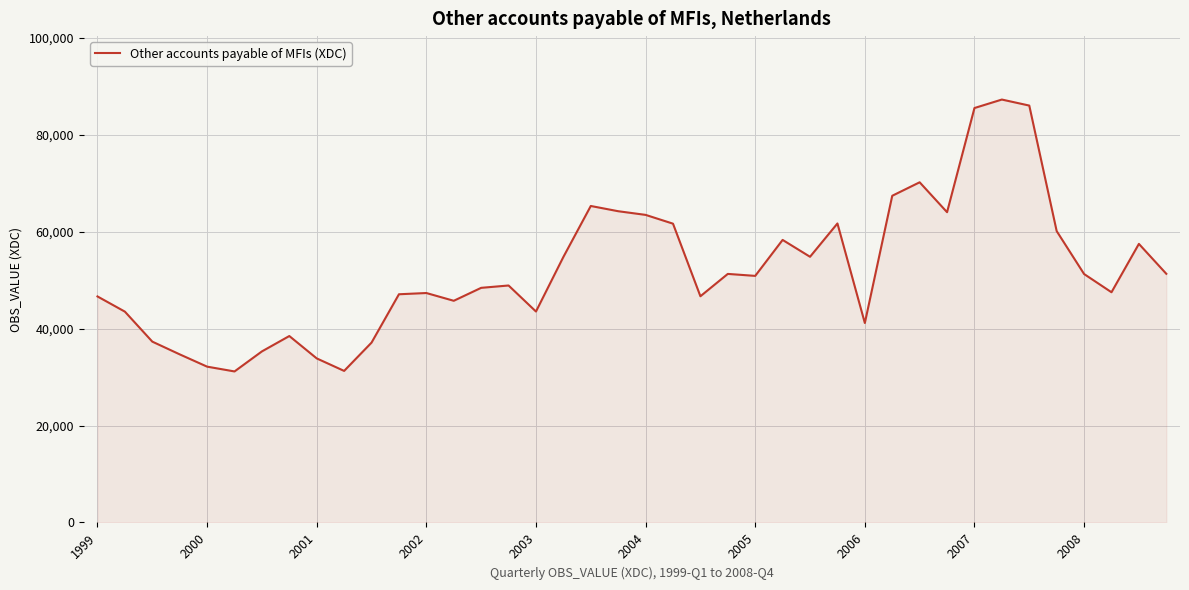

What is the difference between the maximum and minimum values?

56127